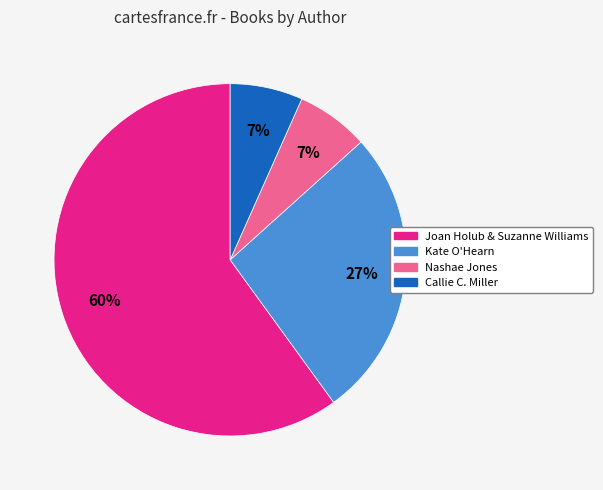

Is Nashae Jones the majority of the pie?

No